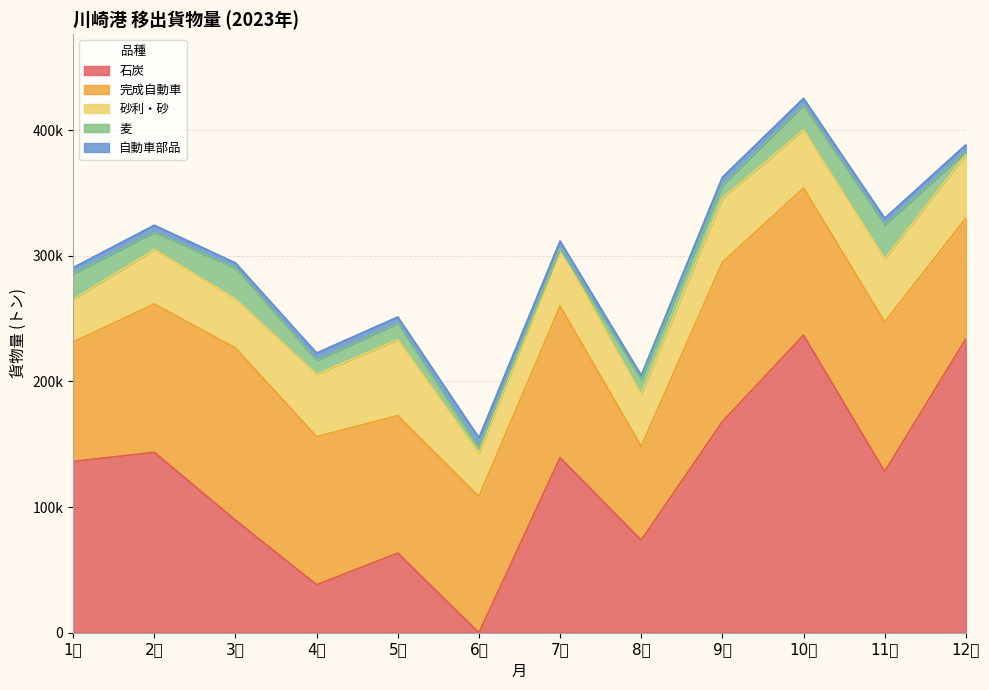

How many categories are shown in the chart?

12